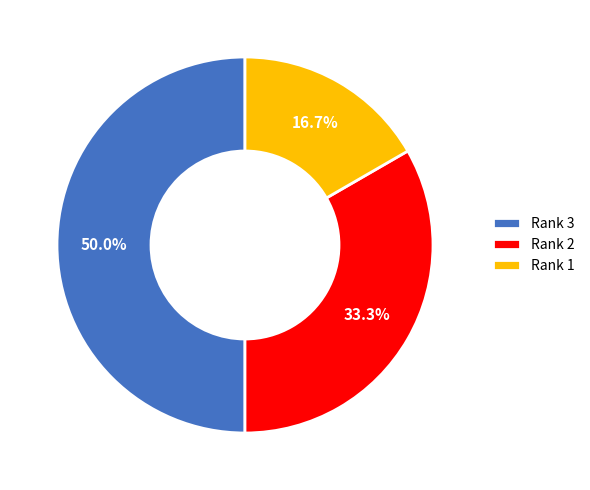

Rank the categories by value from highest to lowest.

Rank 3, Rank 2, Rank 1